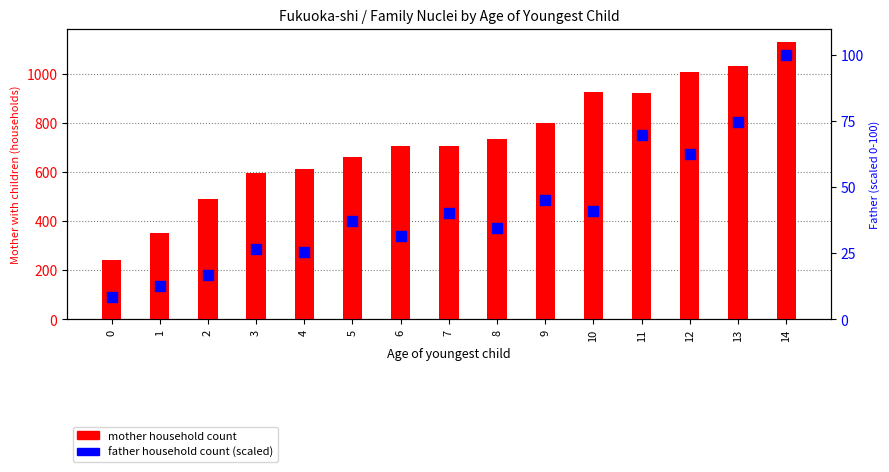

What are all the series names shown in the legend?

mother household count, father household count (scaled)